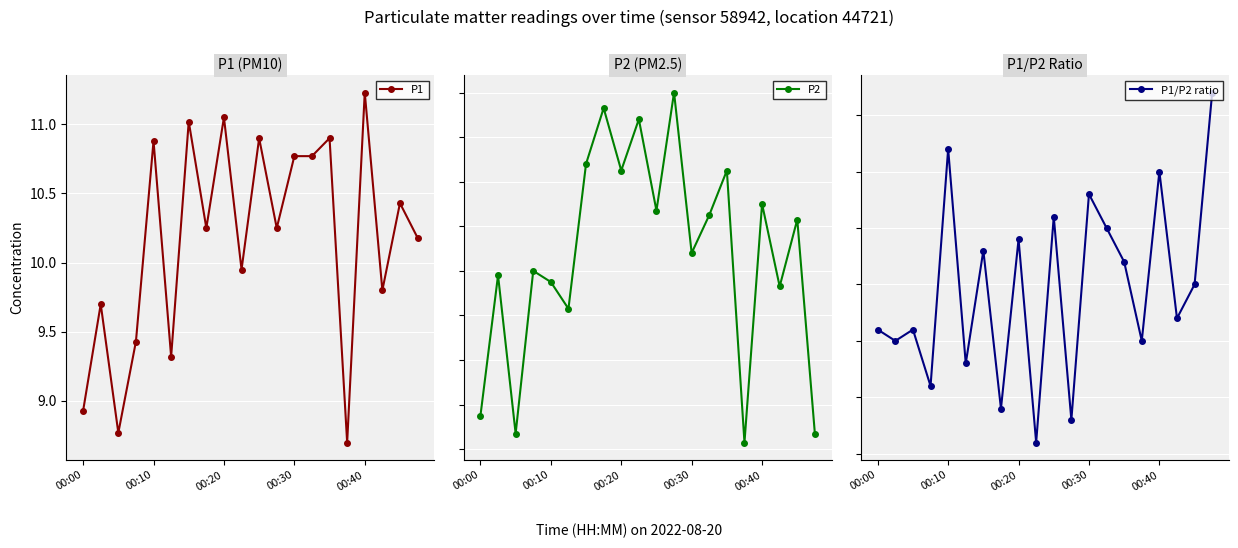

At how many categories does at least one series exceed 9?

17